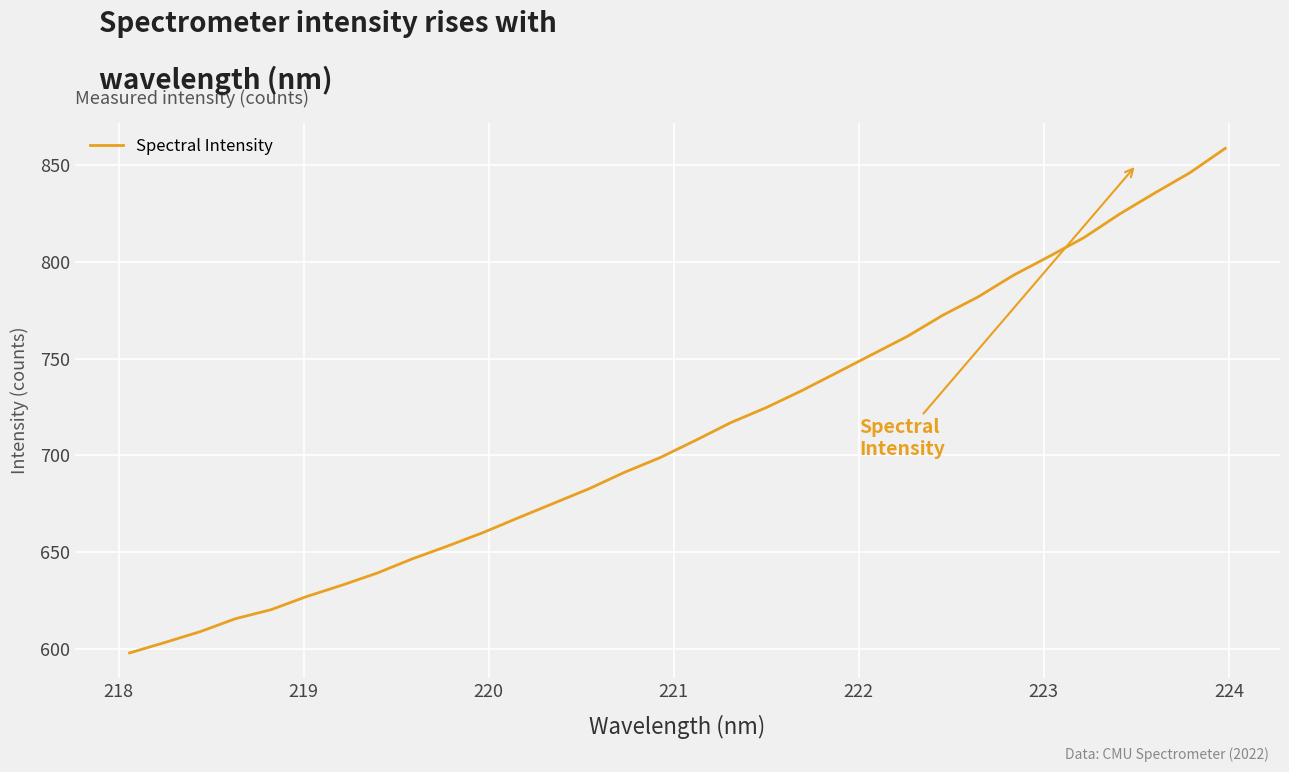

Is this an area chart (filled region under the line)?

No